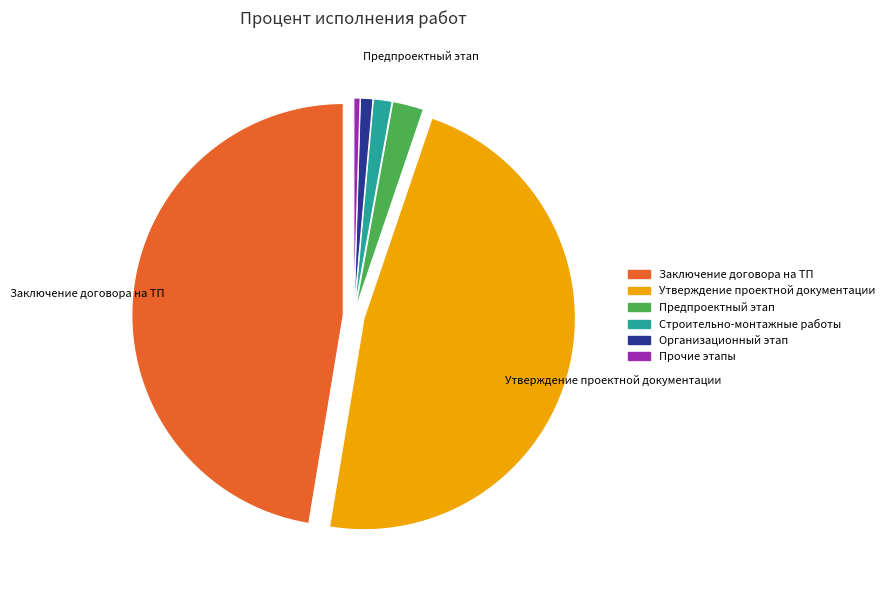

Is the sum of Предпроектный этап and Строительно-монтажные работы greater than half?

No